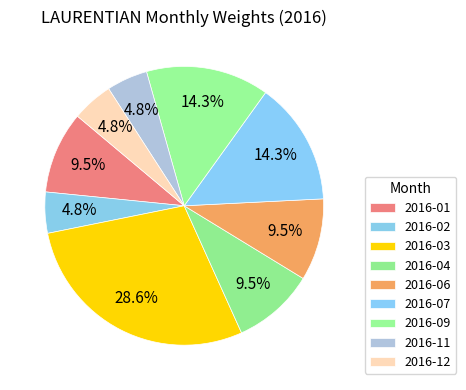

Approximately how many times larger is the value at 2016-06 compared to 2016-07?

0.7